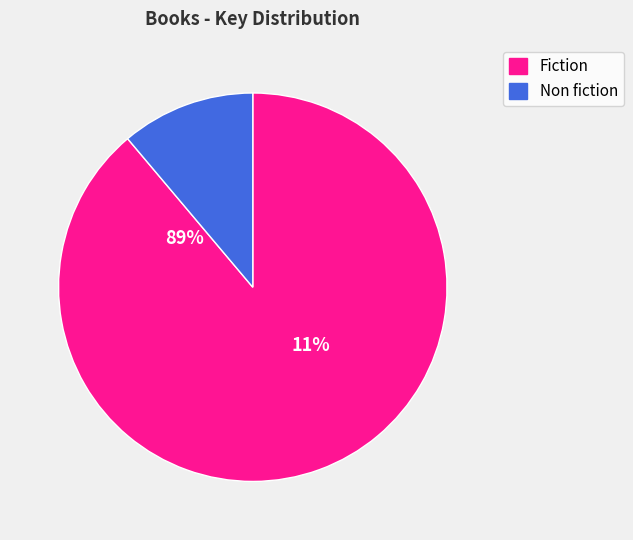

Is it true that 2 is 11% of the pie?

True